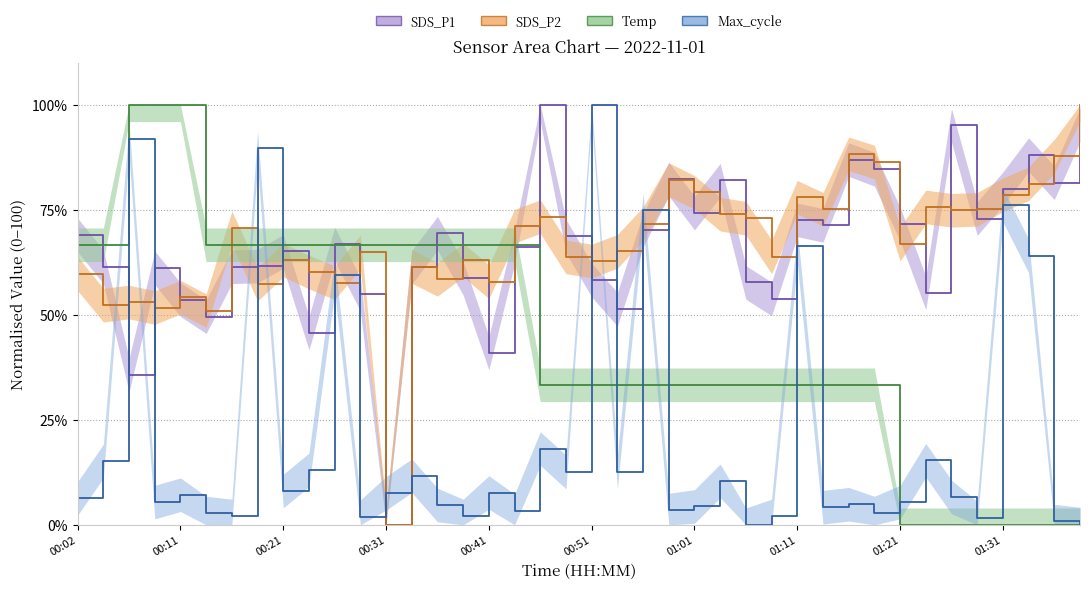

The value of SDS_P2 at 00:36 is 18.5. True or false?

False